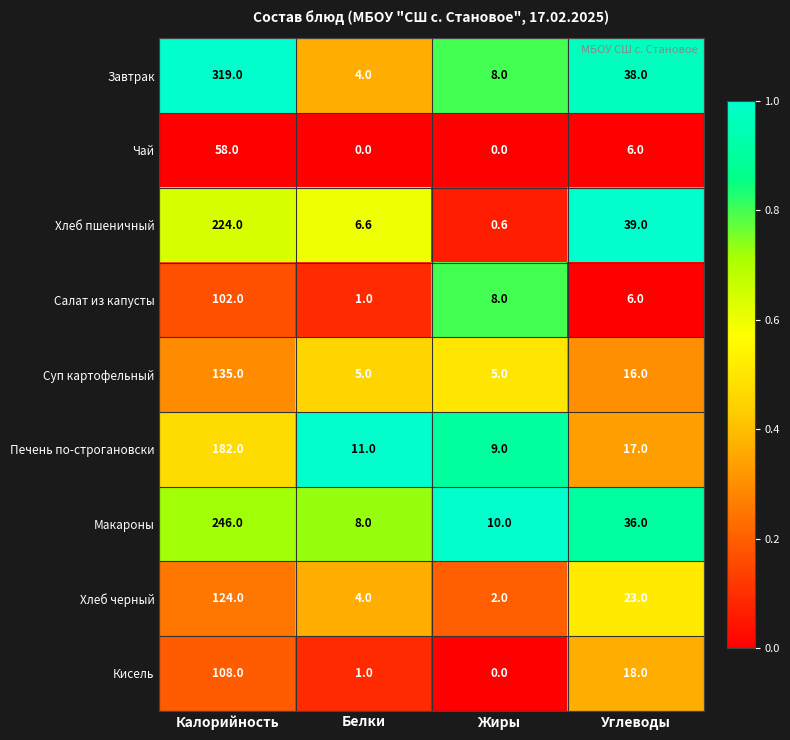

What is the difference between the maximum and minimum values in the Завтрак series?

315.0